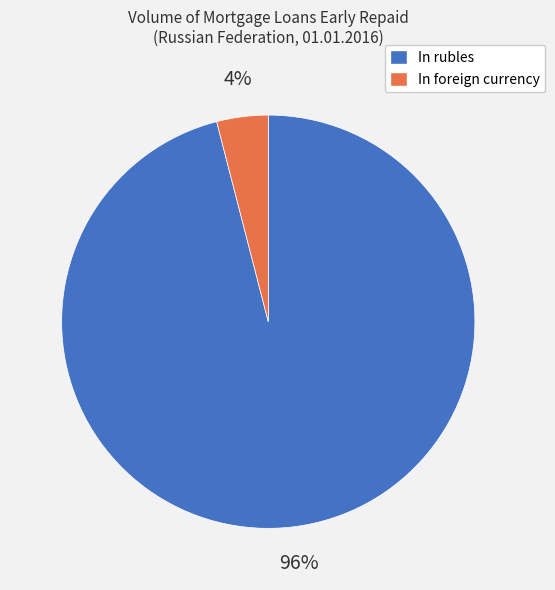

To the nearest percent, what portion does In rubles represent?

96%